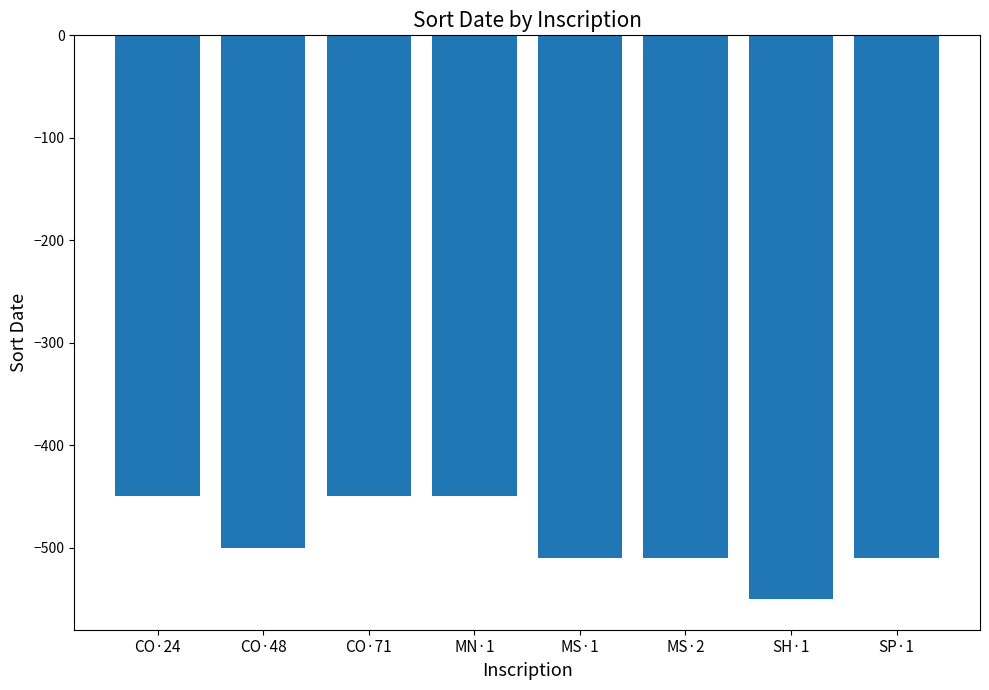

What is the sum of all values?

-3930